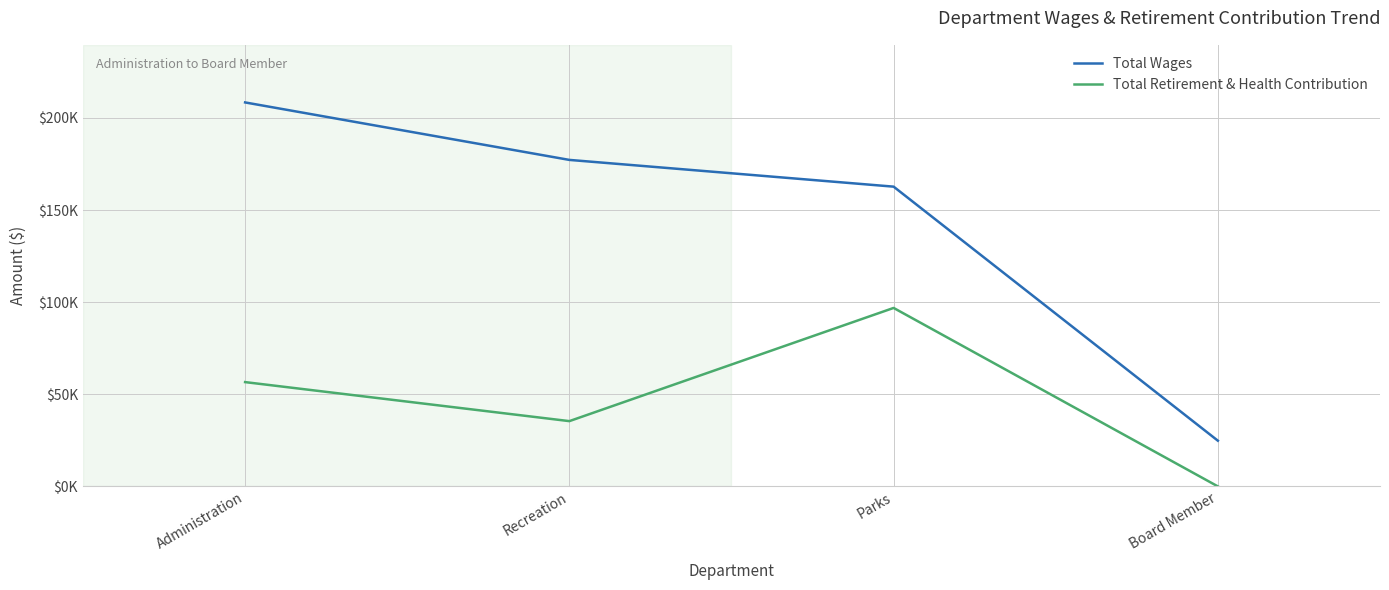

Rank the series by their maximum value, from highest to lowest.

Total Wages, Total Retirement & Health Contribution